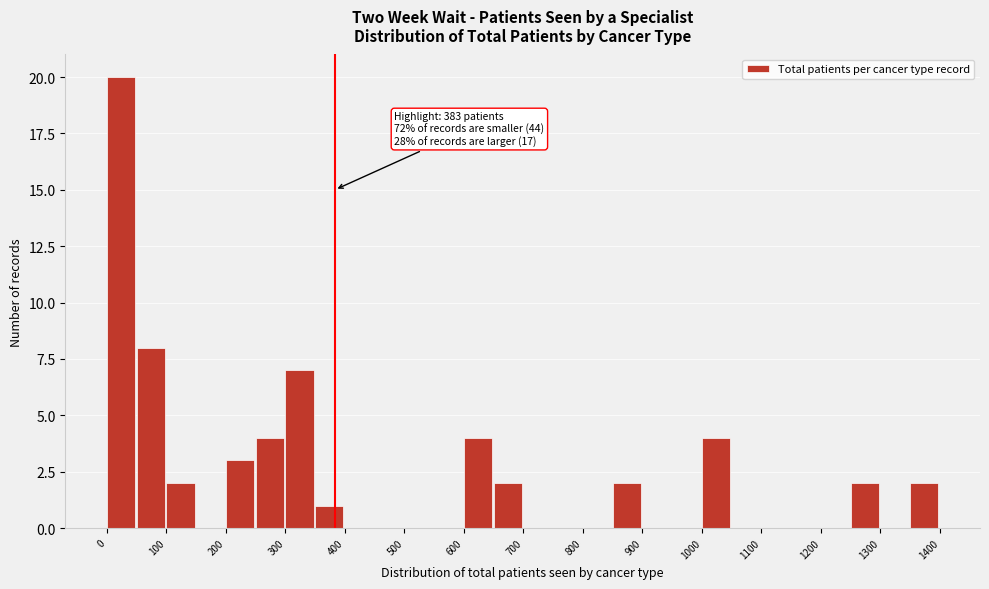

Over which range of the x-axis is the bar tallest?

0 to 50